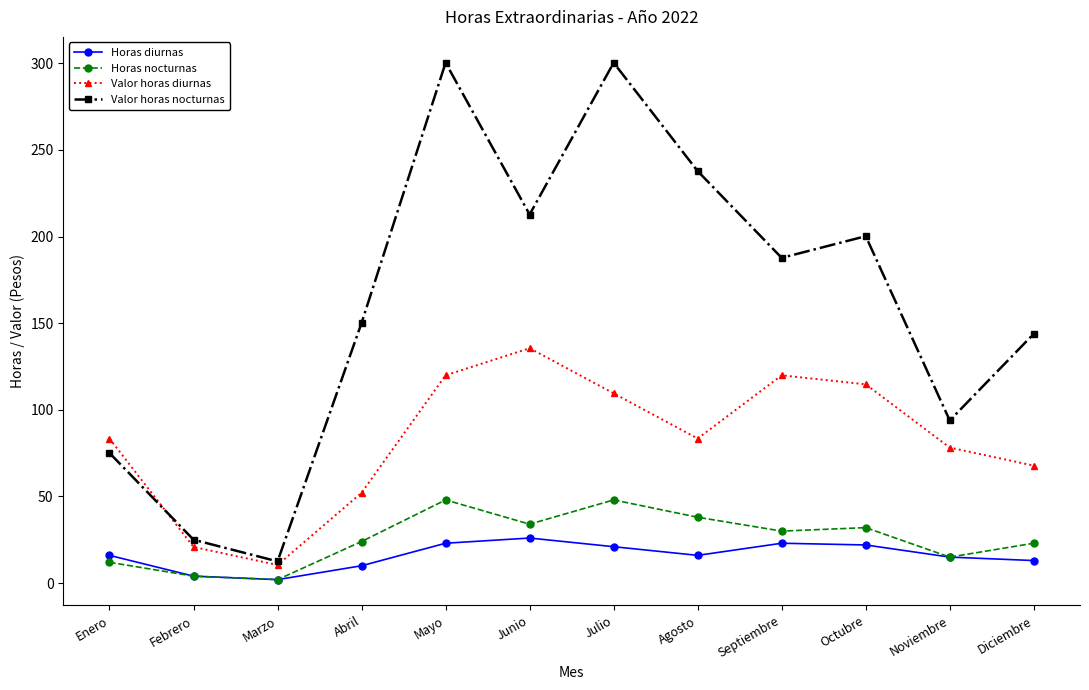

What is the minimum value shown in the chart?

2.0